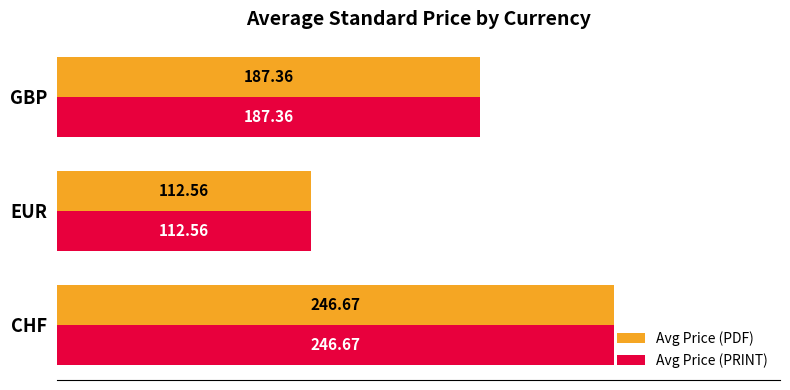

At which category is the sum across all series the highest?

CHF